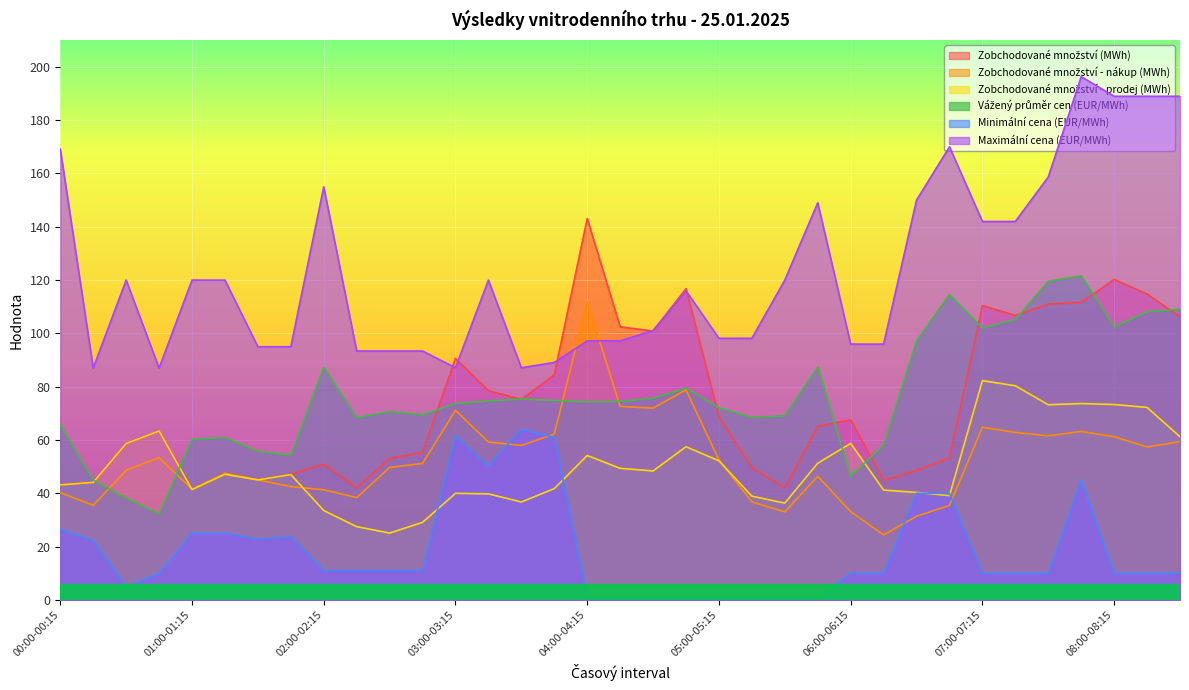

Rank the series by their maximum value, from lowest to highest.

Minimální cena (EUR/MWh), Zobchodované množství - prodej (MWh), Zobchodované množství - nákup (MWh), Vážený průměr cen (EUR/MWh), Zobchodované množství (MWh), Maximální cena (EUR/MWh)